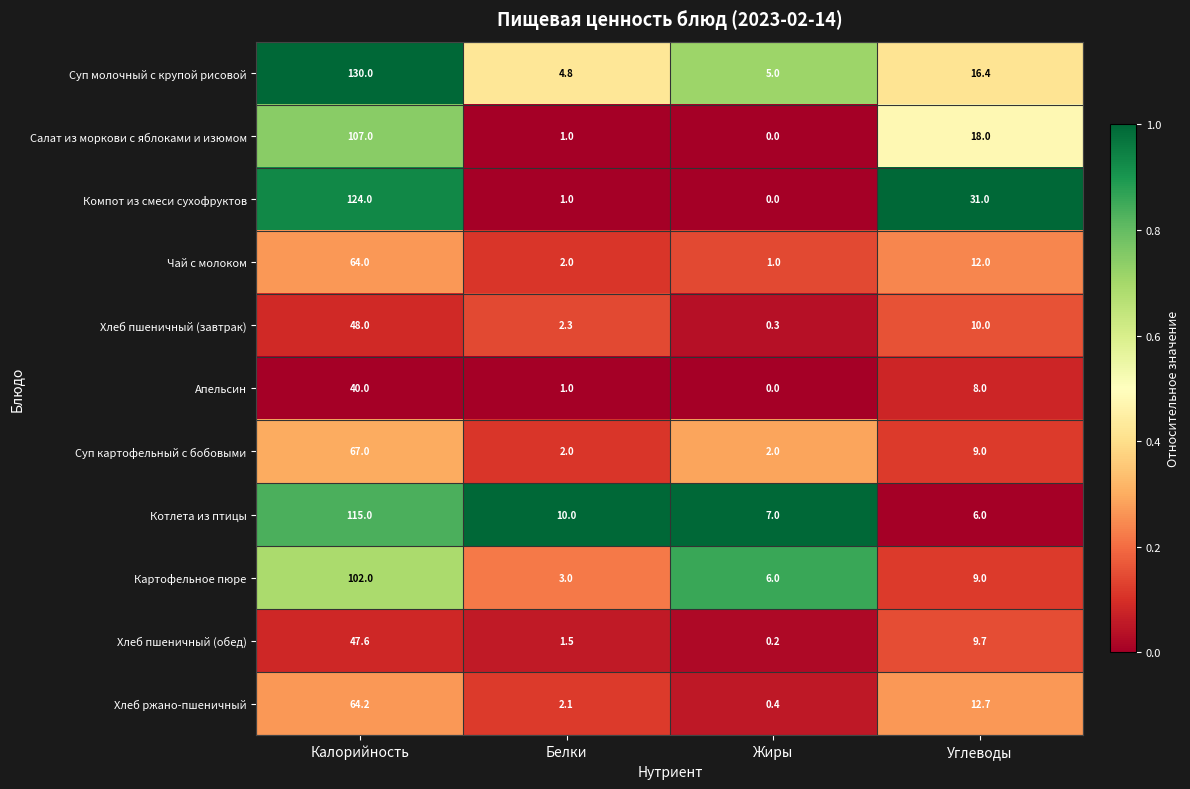

Which category has the highest value in the Хлеб ржано-пшеничный series?

Калорийность